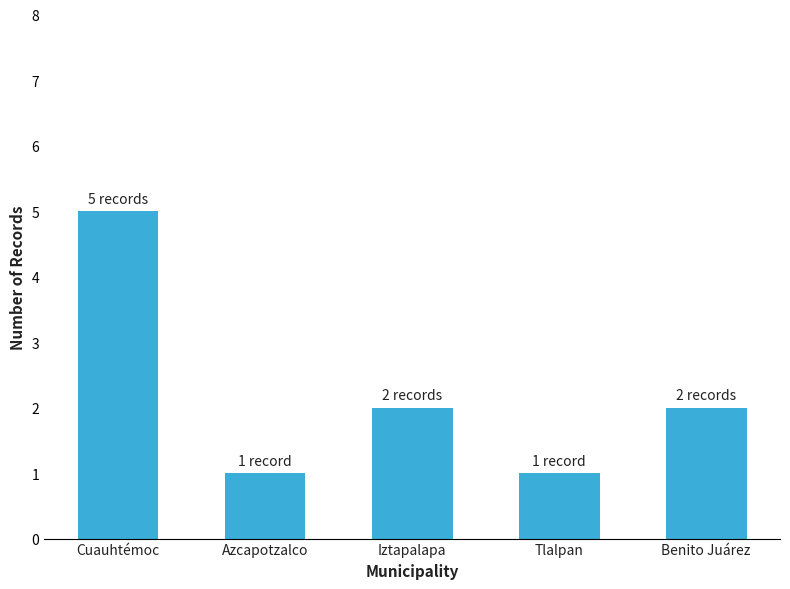

Reading left to right, extract all data points from this chart.

Cuauhtémoc=5	Azcapotzalco=1	Iztapalapa=2	Tlalpan=1	Benito Juárez=2